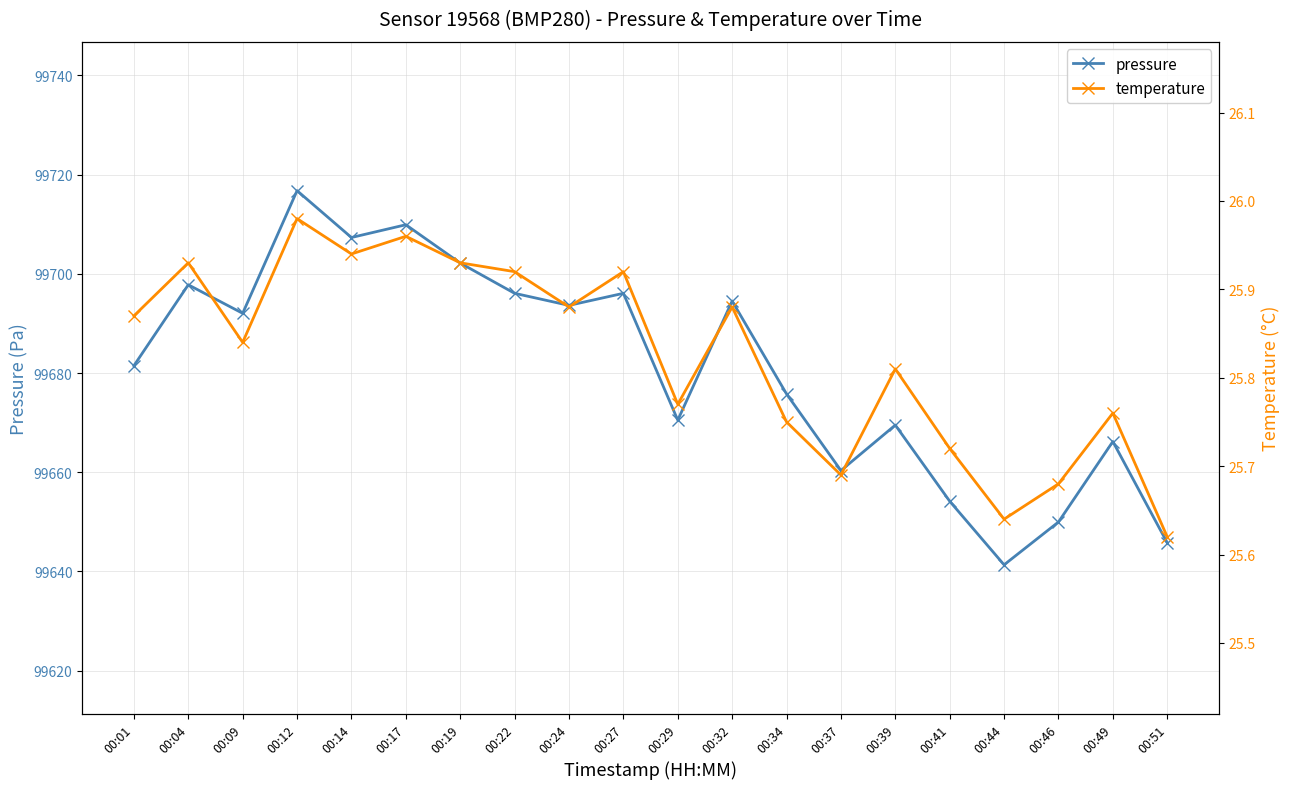

At which category is the sum across all series the highest?

00:12